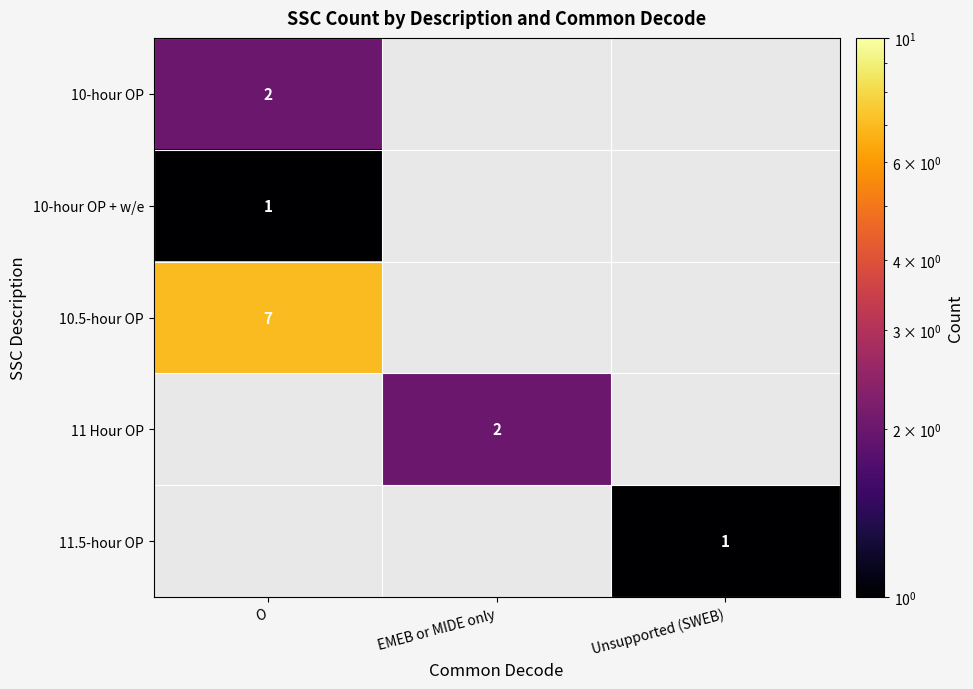

What is the smallest value displayed?

1.0